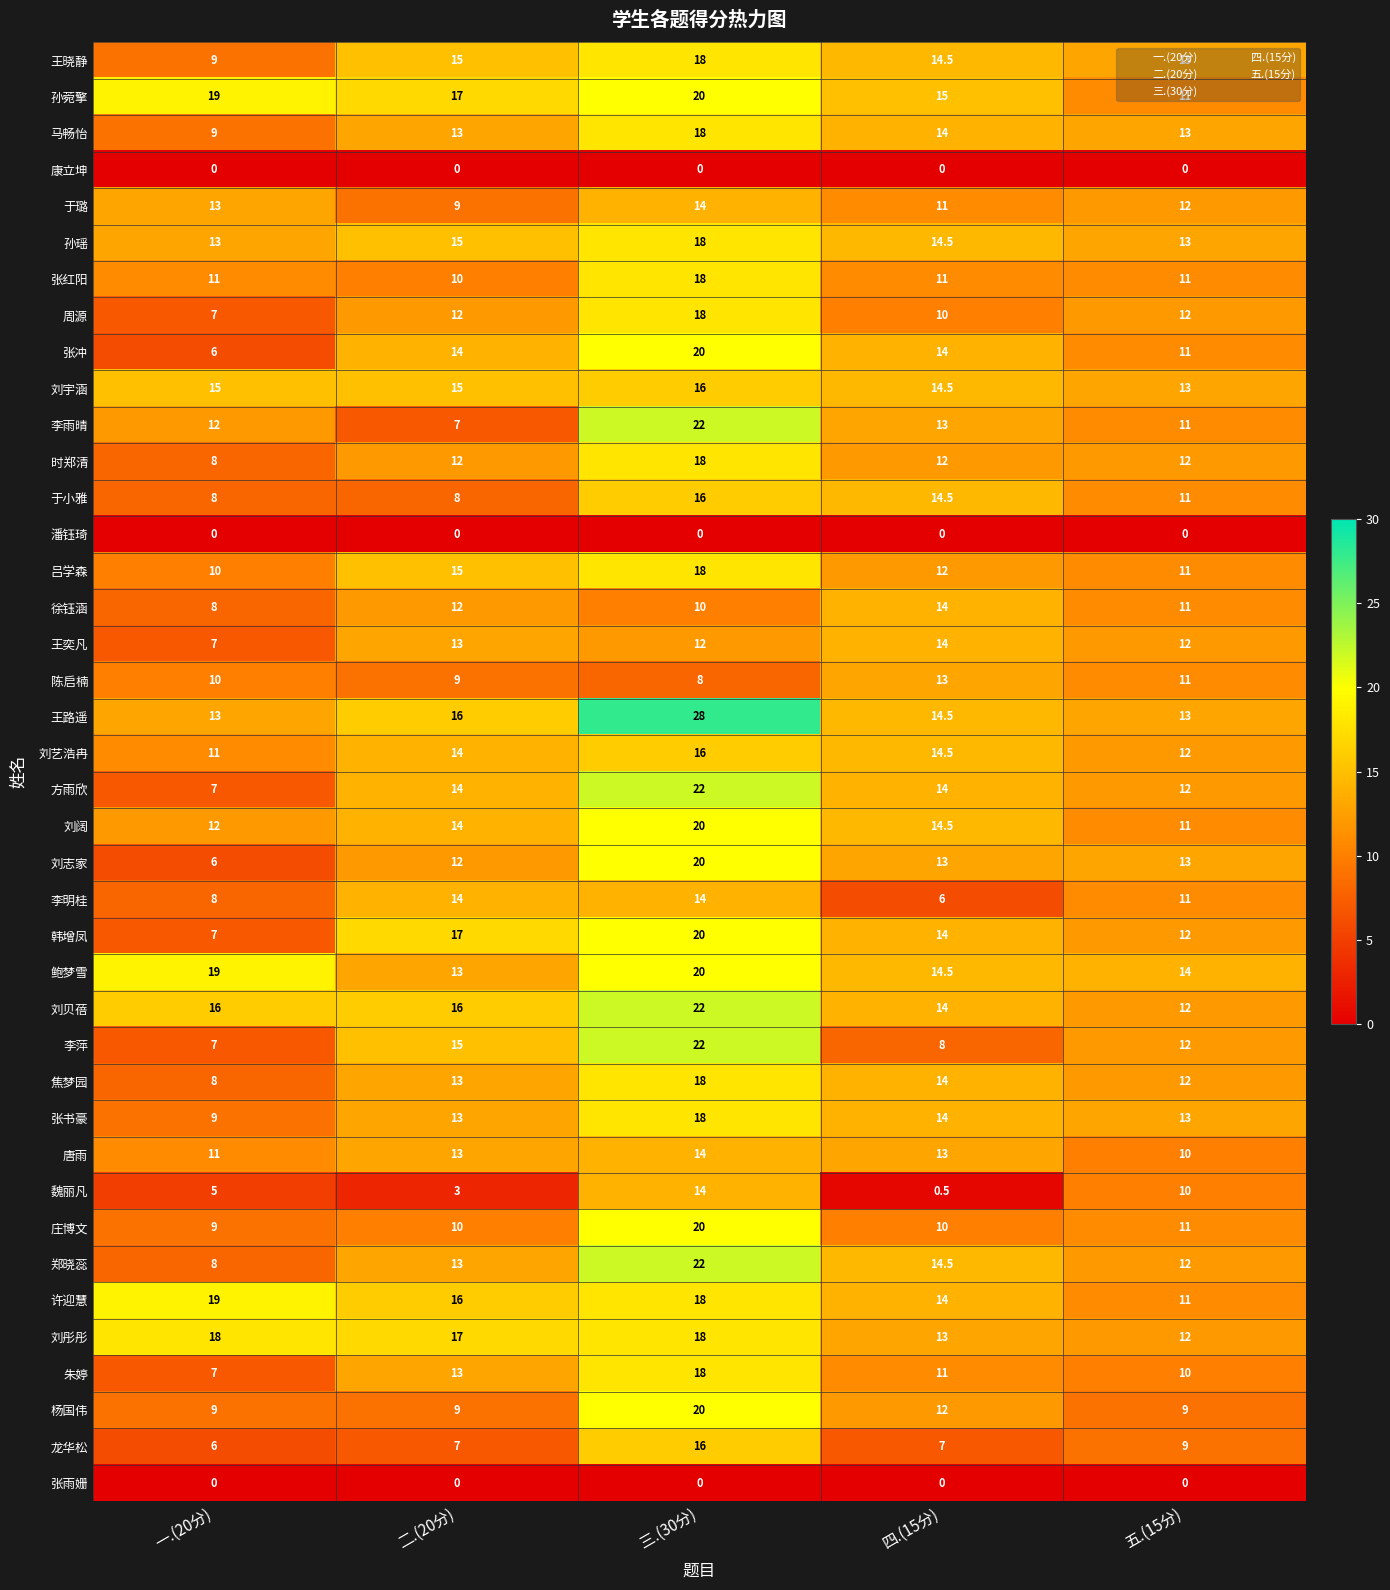

What is the difference between the highest and lowest values at 四.(15分)?

15.0